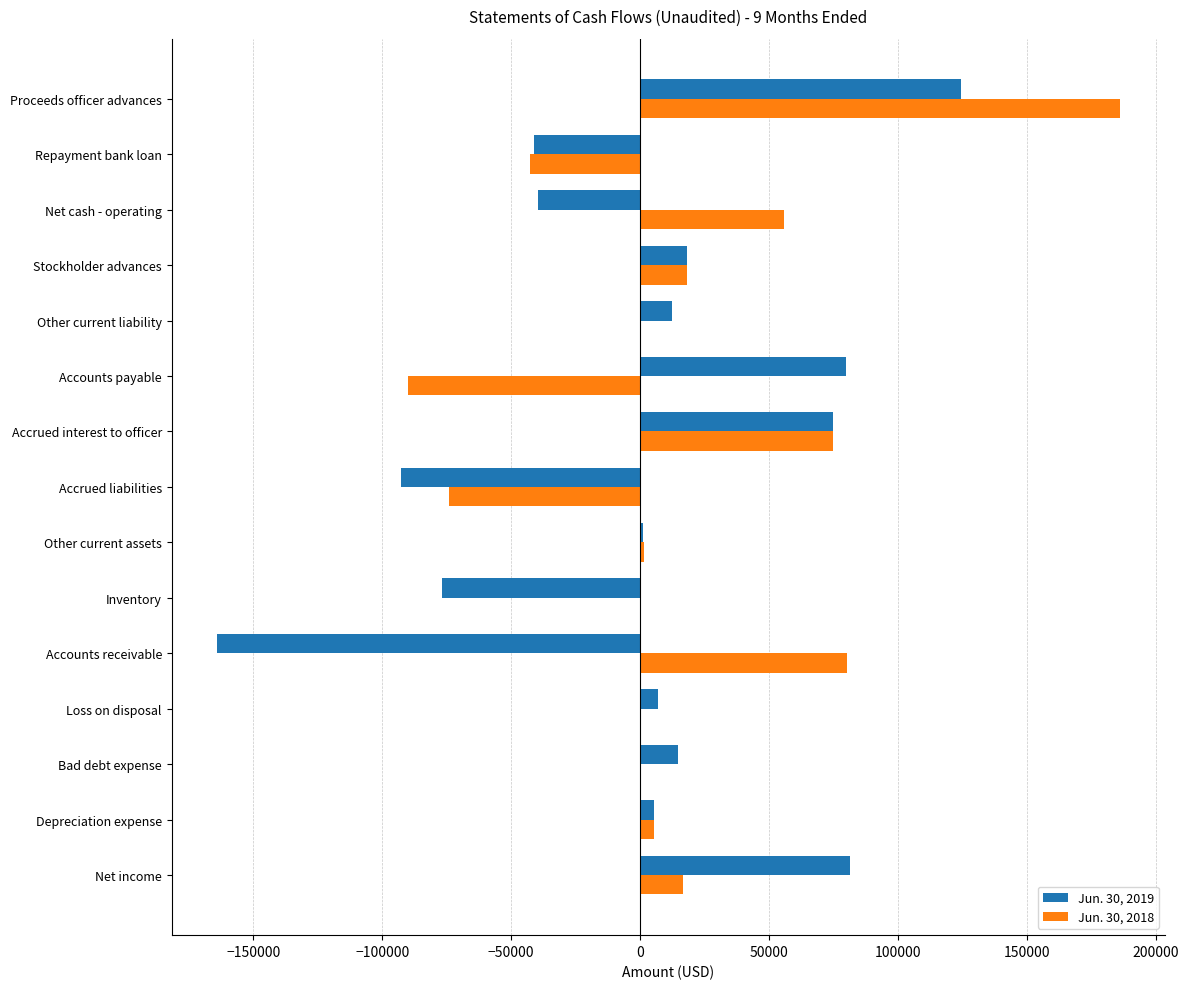

What is the total value across all series at Accrued interest to officer?

149590